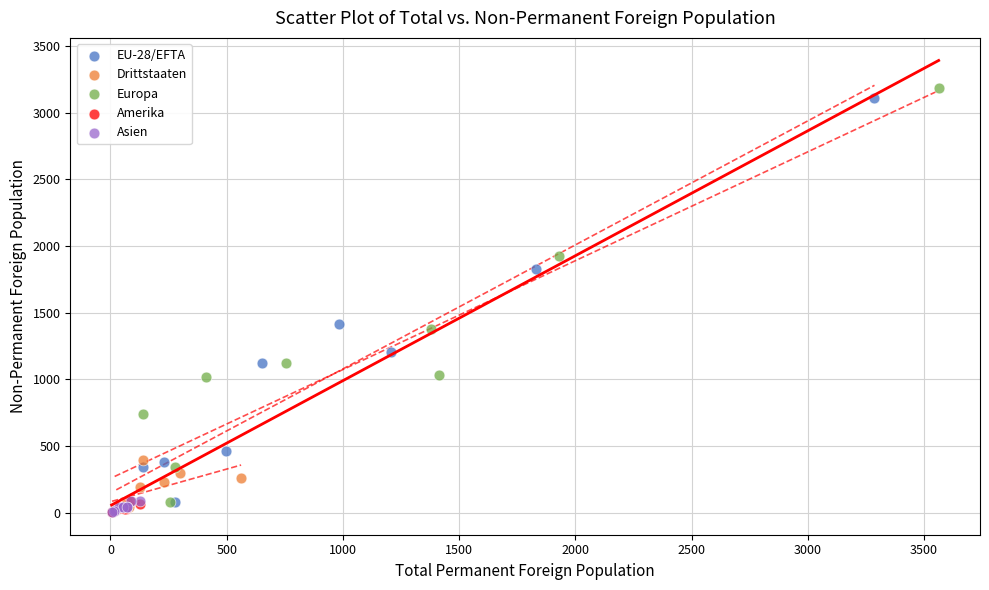

Which series has the widest spread of Y values?

Europa